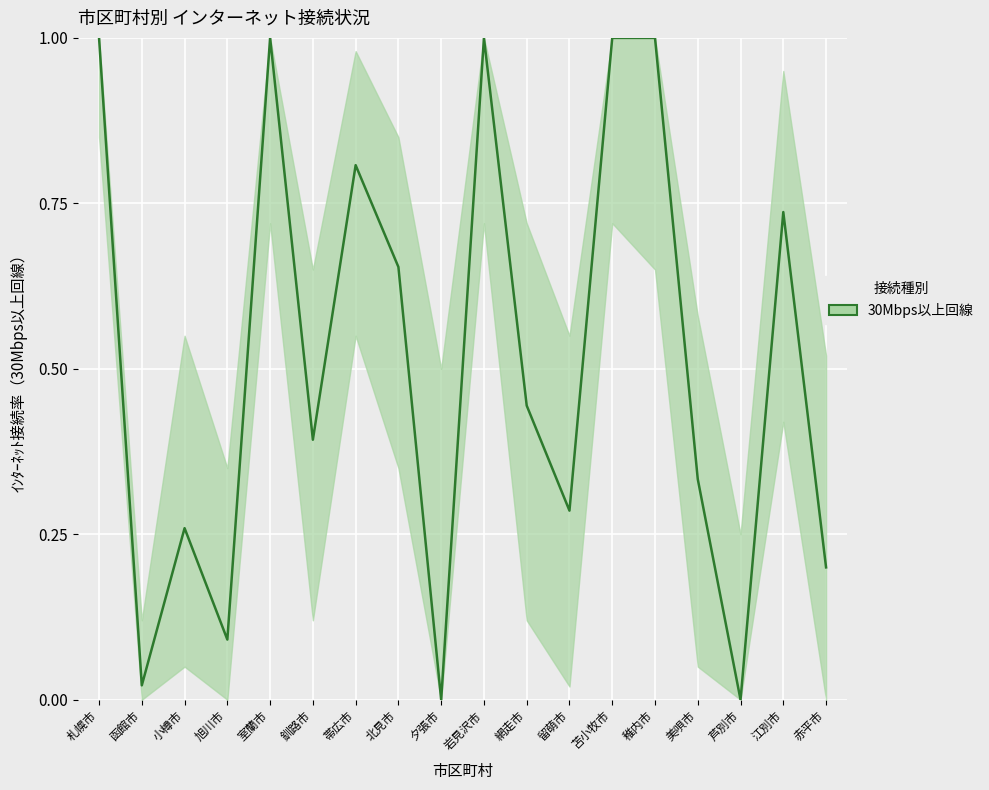

What is the difference between the maximum and minimum values?

1.0